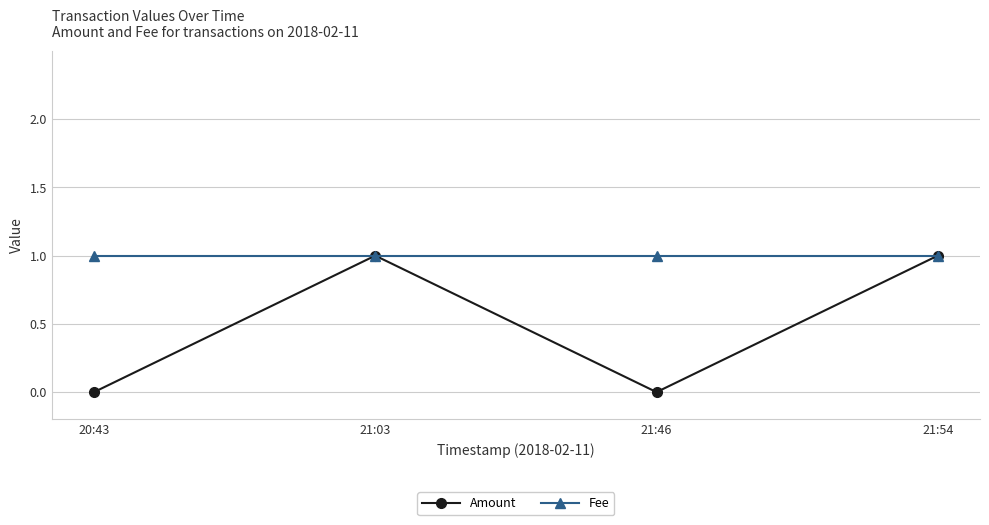

The value of Fee at 21:46 is 1. True or false?

True